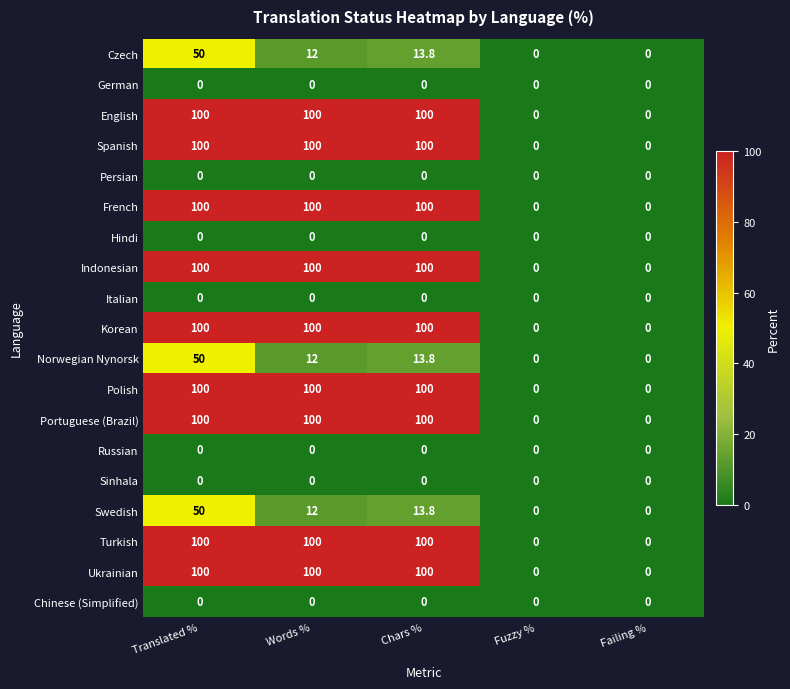

Count the Ukrainian values in the range 0 to 100.

5